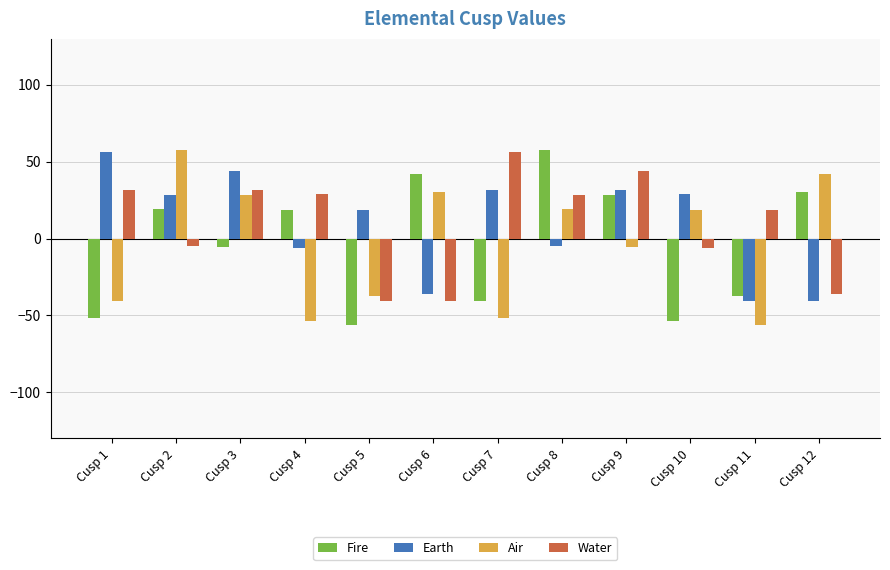

Which category has the highest value in the Fire series?

Cusp 8